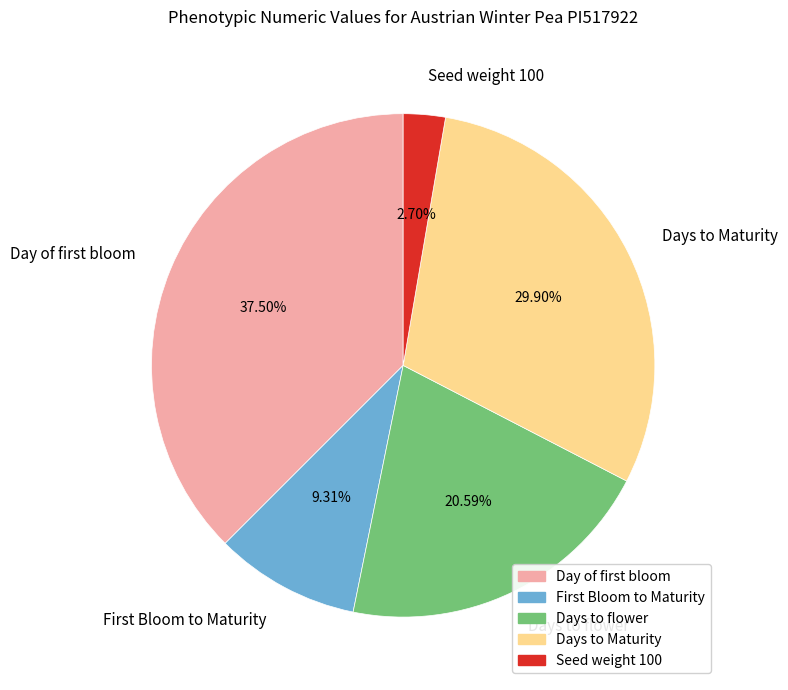

Does any single category account for the majority?

No